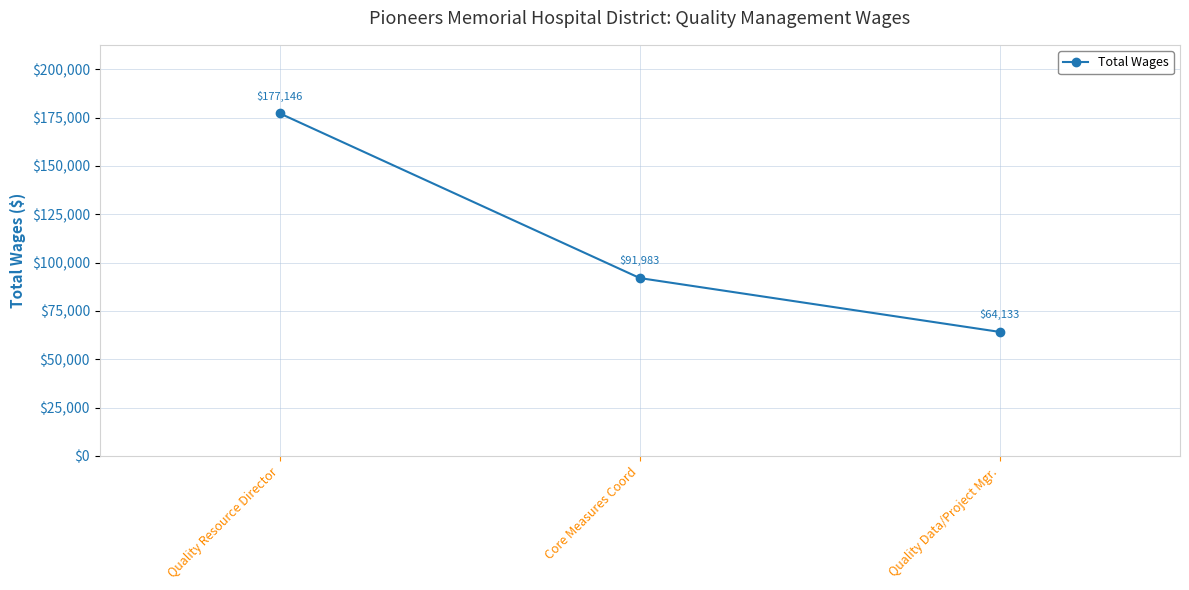

Reading left to right, what are all the values shown in this chart?

Quality Resource Director=177146	Core Measures Coord=91983	Quality Data/Project Mgr.=64133